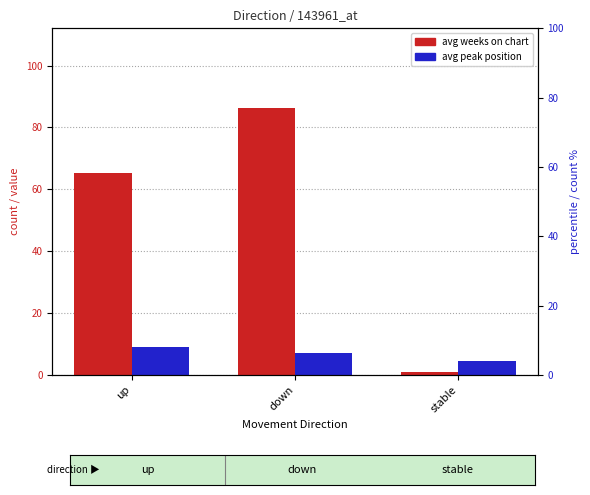

What is the label of the 3rd bar from the left?

stable